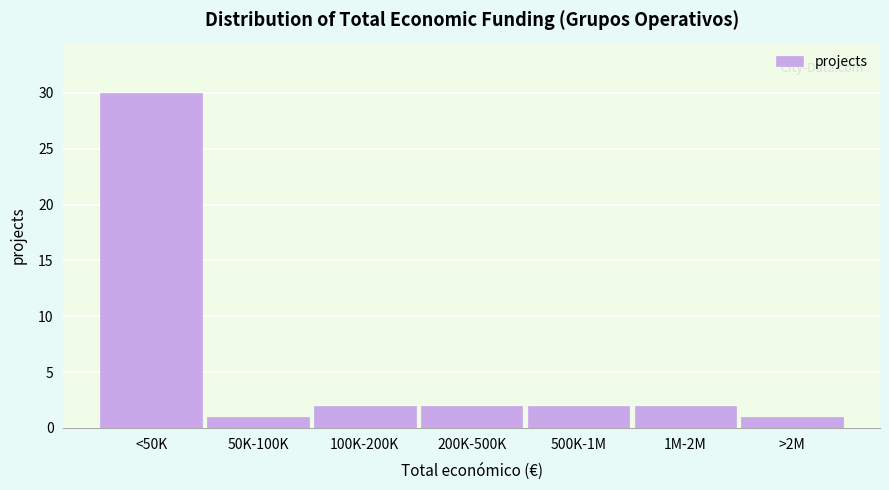

Reading left to right, list all the values displayed in this chart.

30	1	2	2	2	2	1